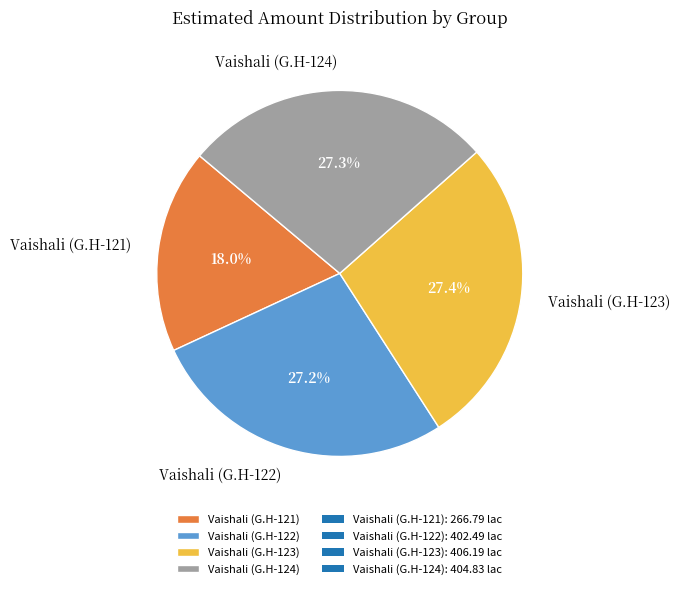

To the nearest percent, what portion does Vaishali (G.H-124) represent?

27%